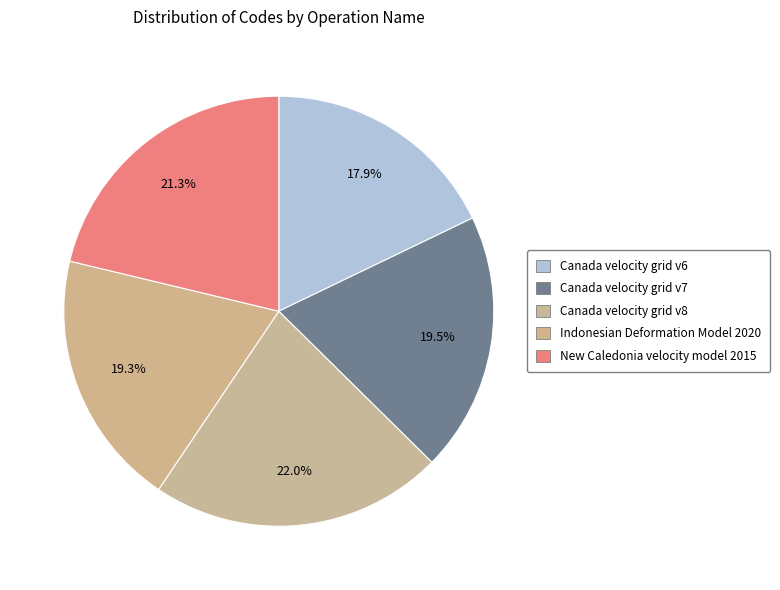

To the nearest percent, what is the difference between the Canada velocity grid v7 and New Caledonia velocity model 2015 slice percentages?

2%